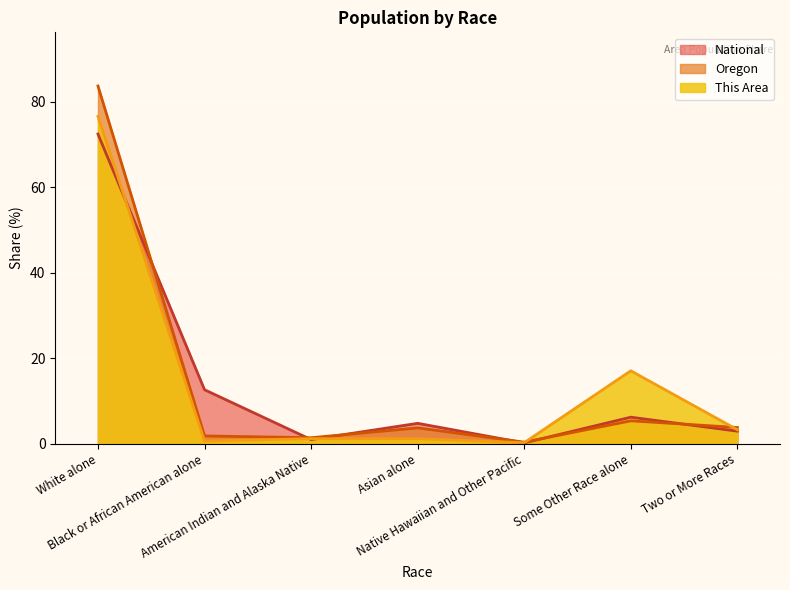

At how many categories does at least one series exceed 9?

3